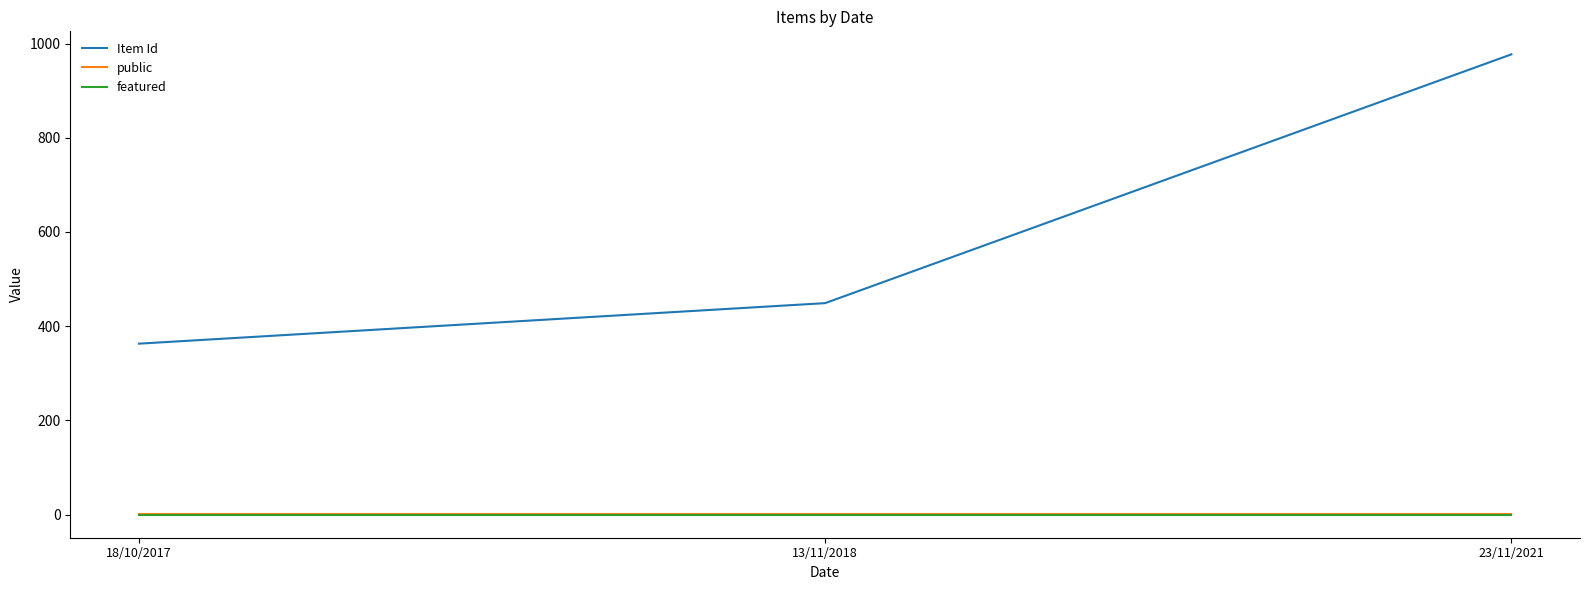

What is the total value across all series at 18/10/2017?

364